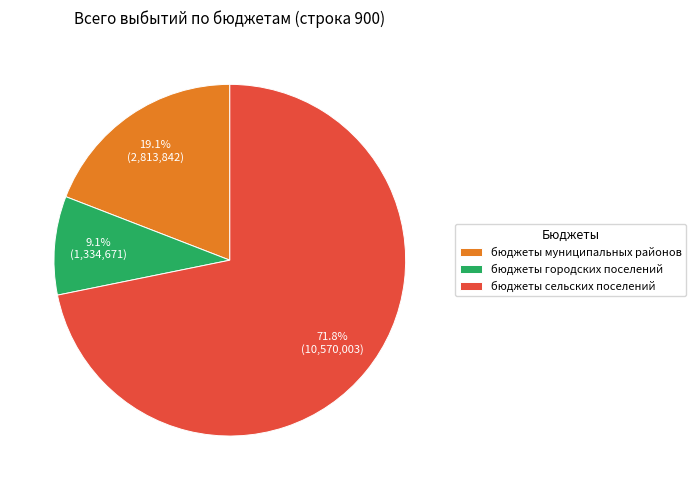

Which slice is the smallest?

бюджеты городских поселений